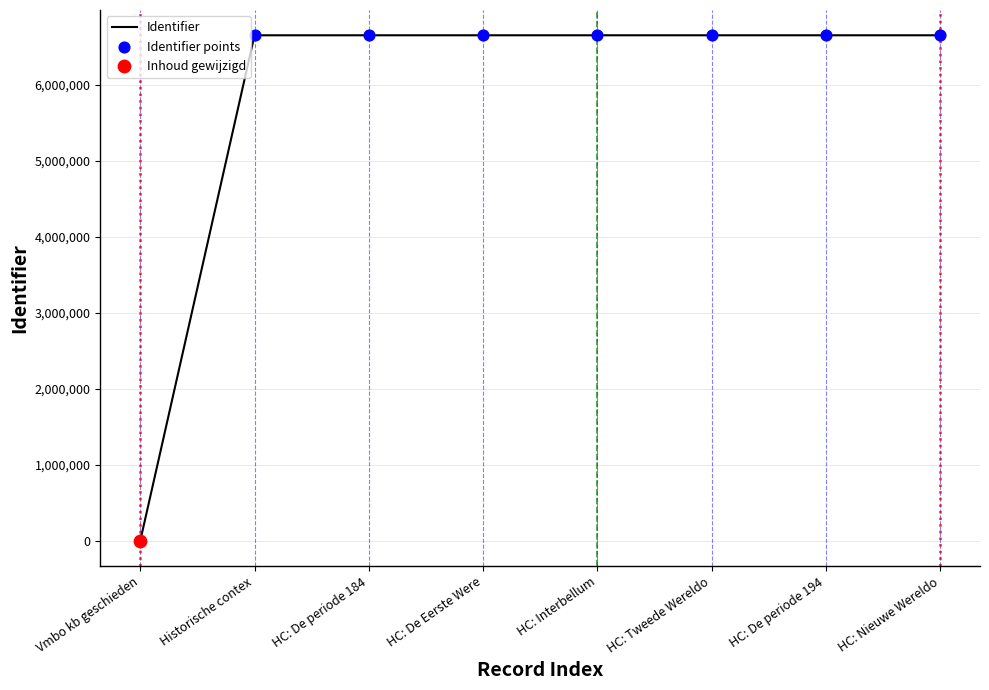

The value at HC: De periode 184 is 4616334. True or false?

False